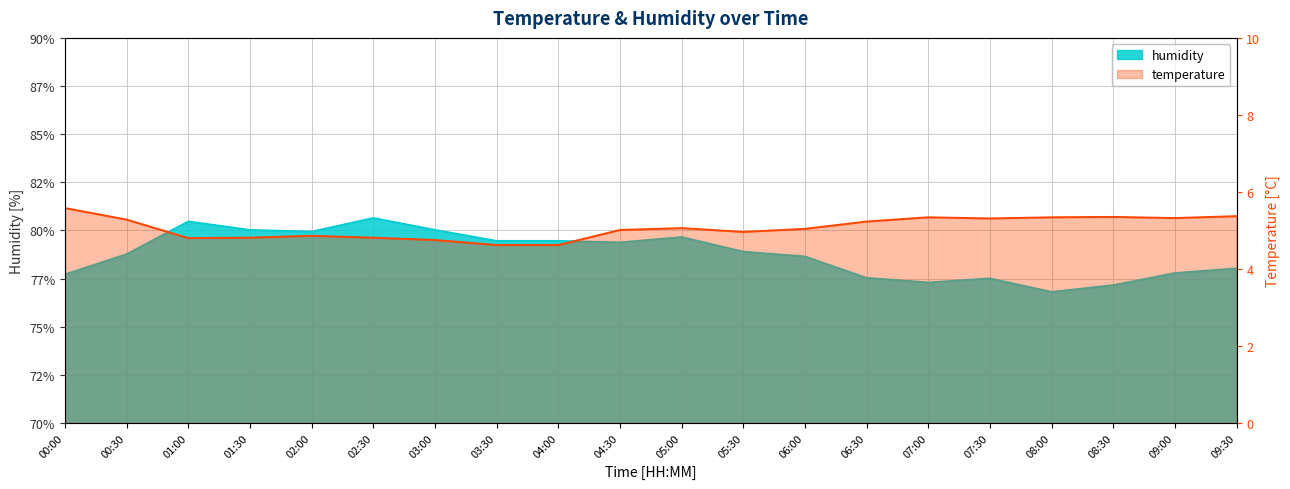

Rank the series at 02:30 from highest to lowest value.

humidity, temperature